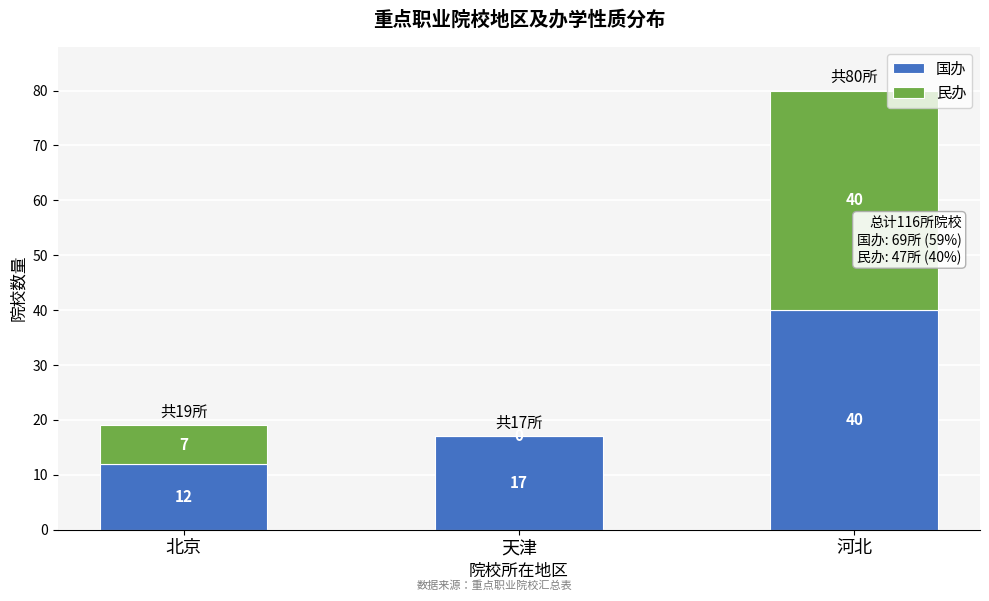

Reading left to right, transcribe the values for 国办.

北京=12	天津=17	河北=40